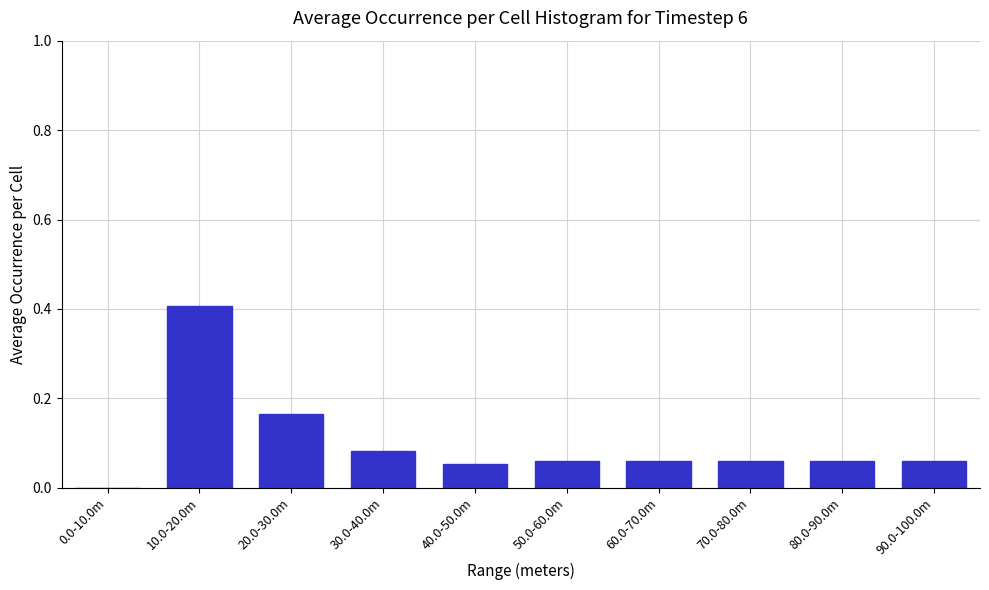

Which label corresponds to the largest value in the chart?

10.0-20.0m